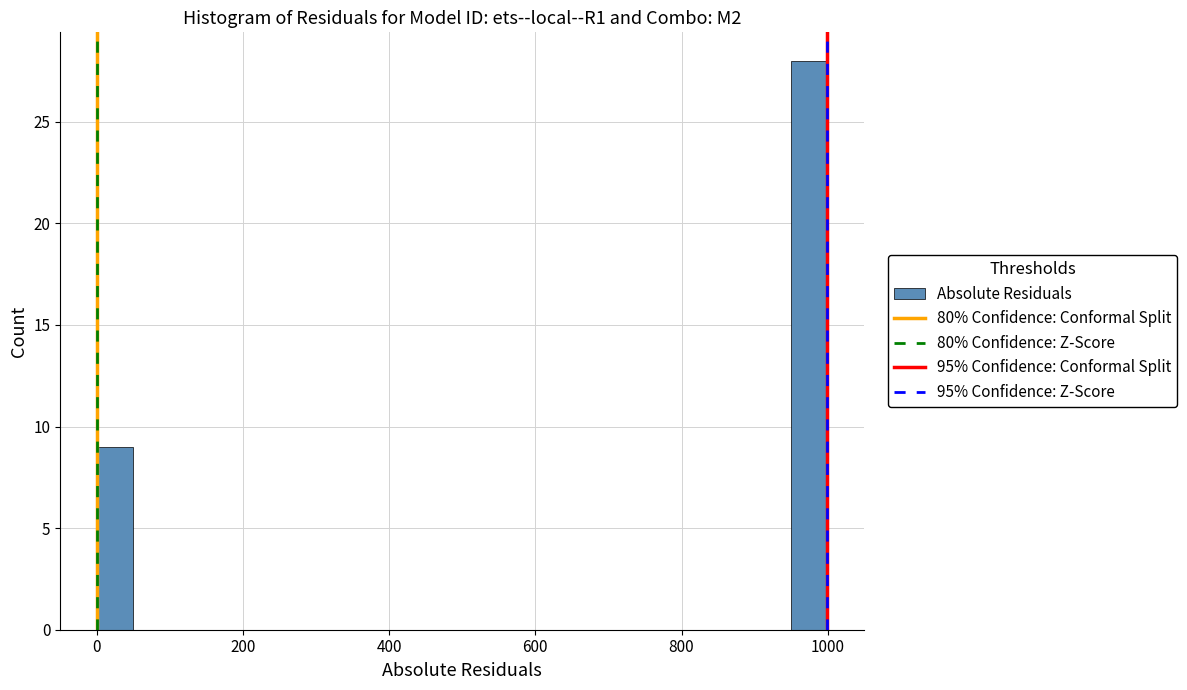

Read against the x-axis, roughly where is the centre of the tallest bar?

980